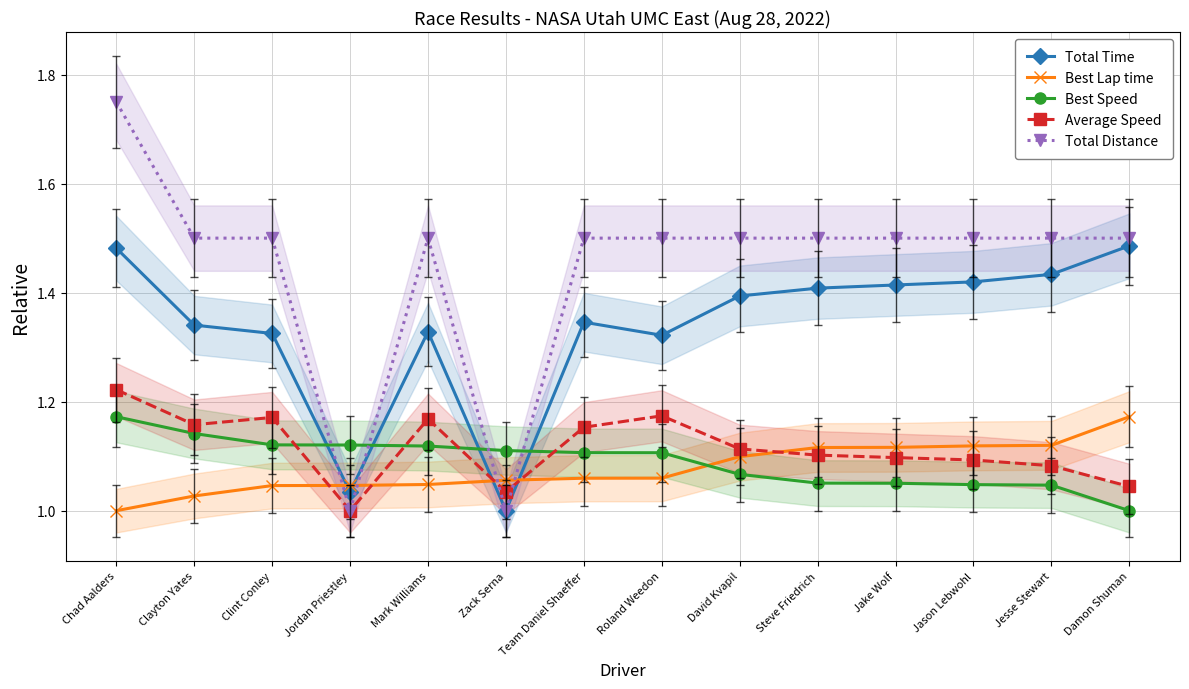

Is it true that Best Speed equals 1.4 at Steve Friedrich?

False